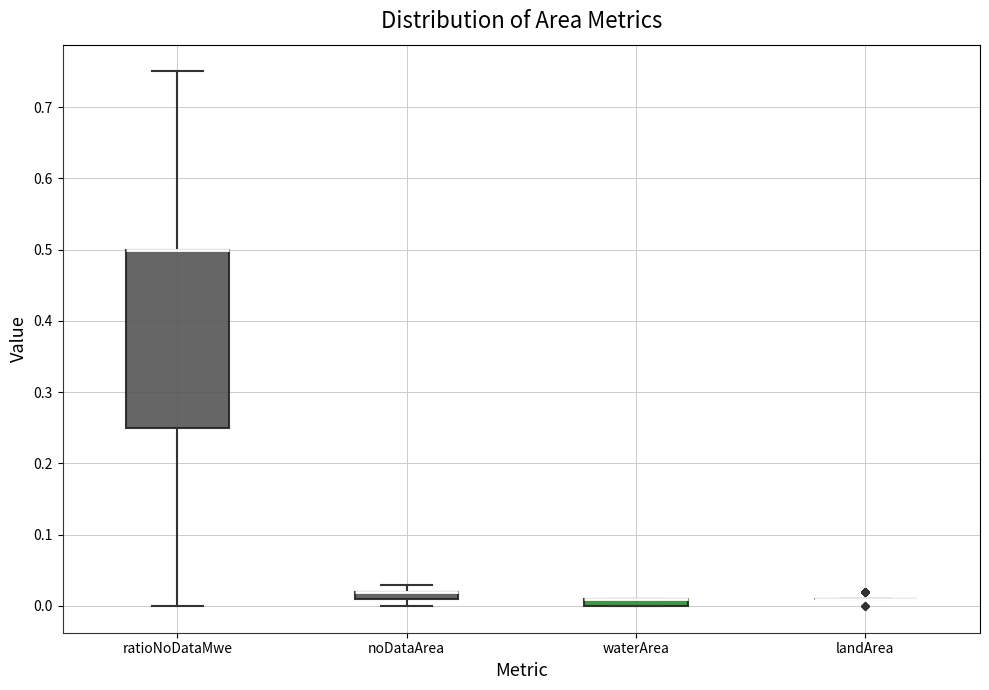

Comparing the boxes themselves (not the whiskers), which one is the tallest?

ratioNoDataMwe